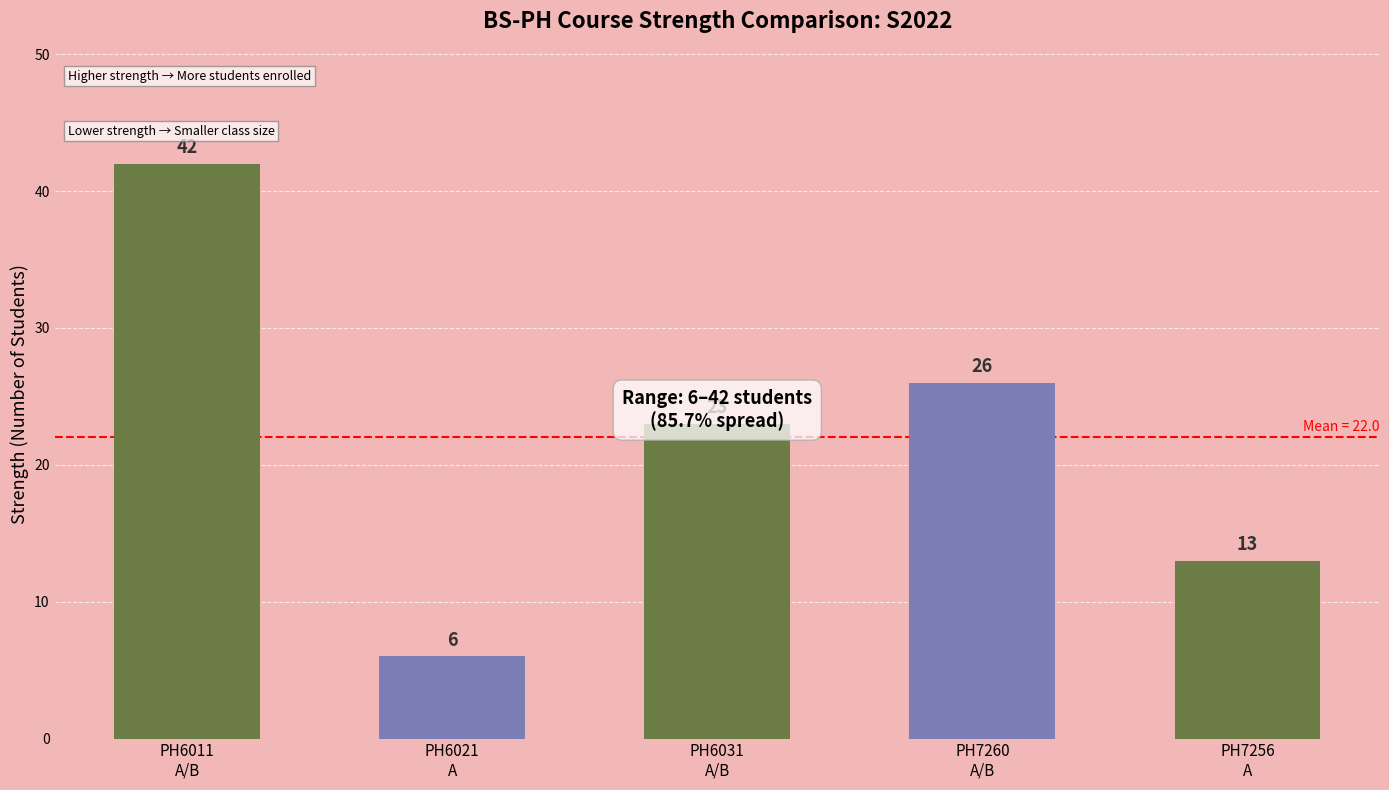

Reading left to right, list all the values displayed in this chart.

42	6	23	26	13